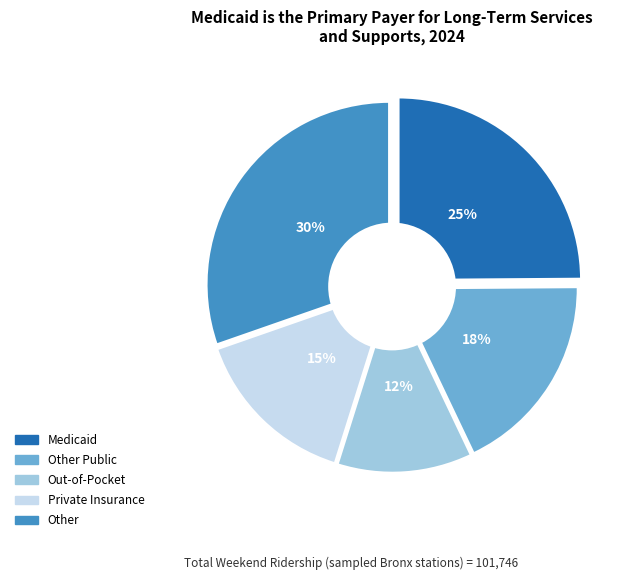

Is there a majority slice in this chart?

No